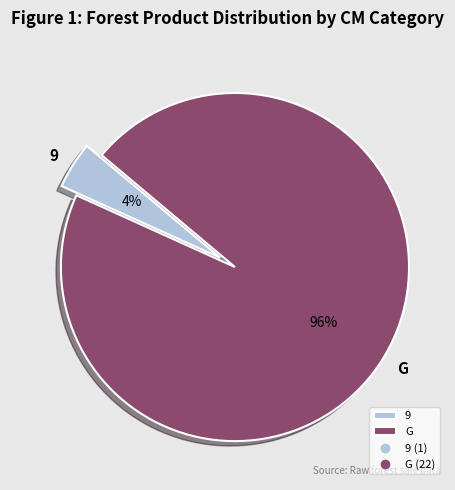

Rank the categories by value from lowest to highest.

9, G